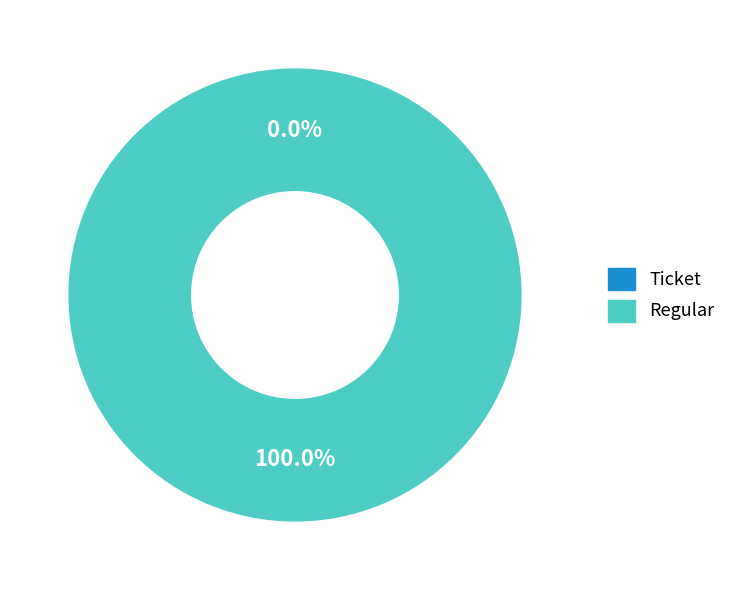

Which category accounts for the majority?

Regular